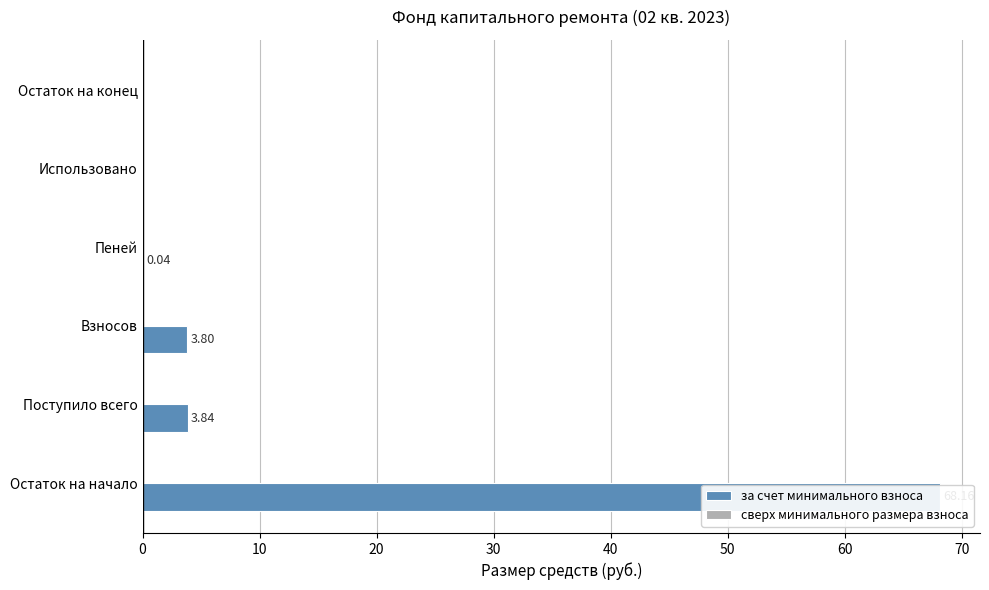

What is the highest value of the сверх минимального размера взноса series?

0.3